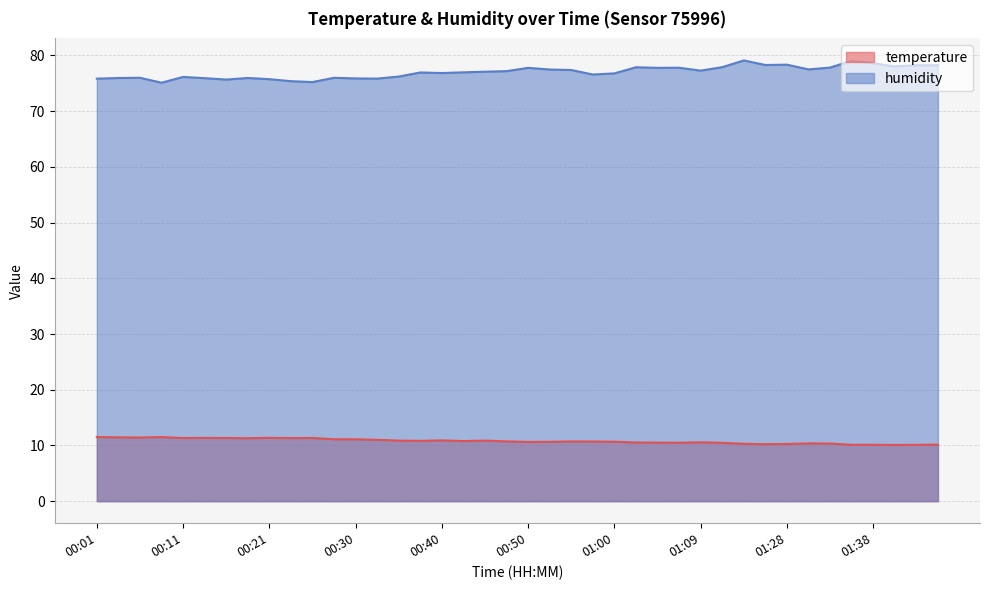

Does the chart have visible grid lines?

Yes